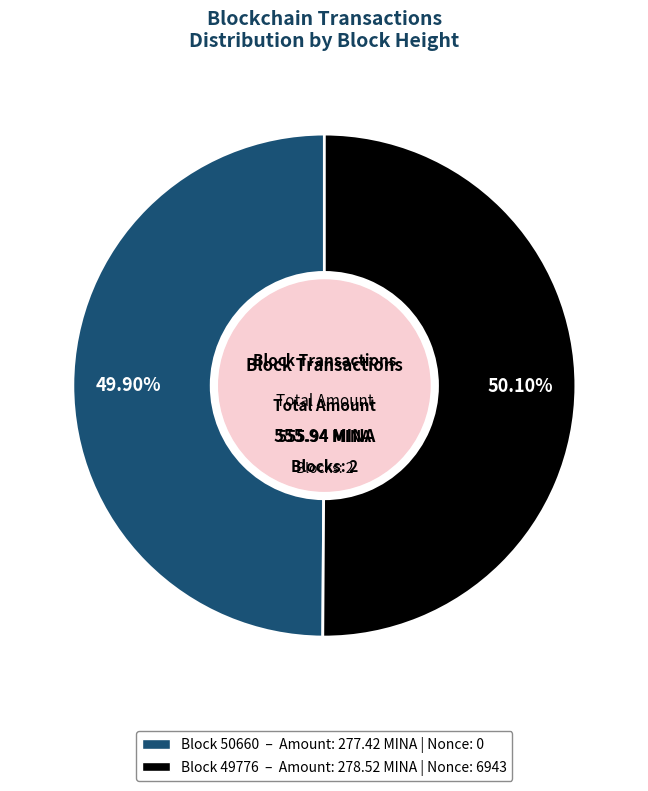

Count the number of slices in the pie.

2